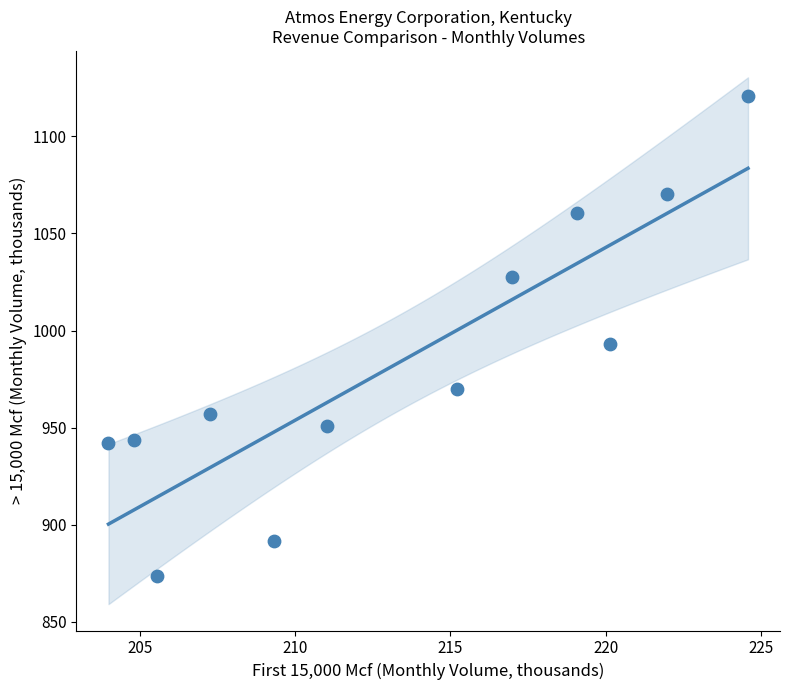

What Y value in the scatter plot is closest to 997?

993.1